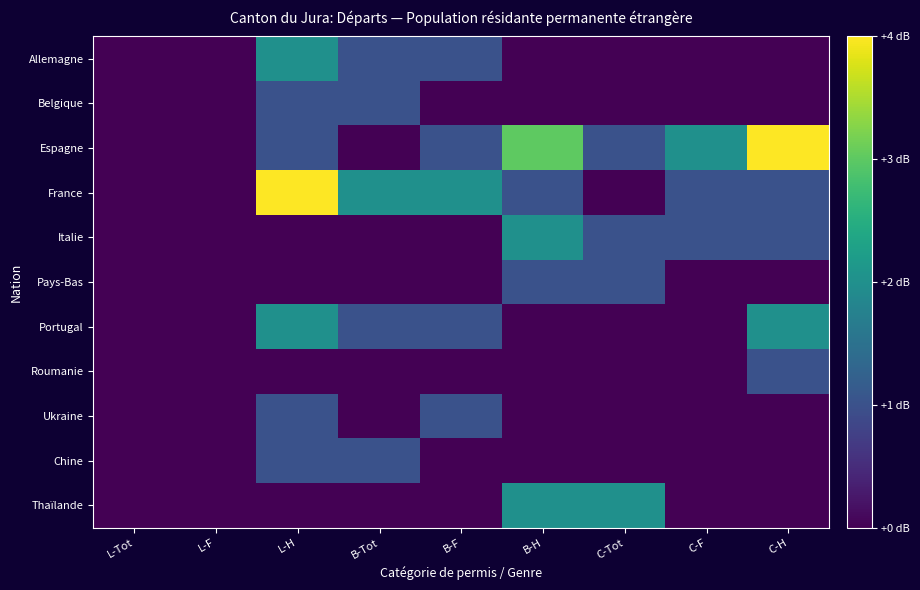

Reading left to right, list all the values displayed in this chart.

Allemagne: L-Tot=0	L-F=0	L-H=2	B-Tot=1	B-F=1	B-H=0	C-Tot=0	C-F=0	C-H=0
Belgique: L-Tot=0	L-F=0	L-H=1	B-Tot=1	B-F=0	B-H=0	C-Tot=0	C-F=0	C-H=0
Espagne: L-Tot=0	L-F=0	L-H=1	B-Tot=0	B-F=1	B-H=3	C-Tot=1	C-F=2	C-H=4
France: L-Tot=0	L-F=0	L-H=4	B-Tot=2	B-F=2	B-H=1	C-Tot=0	C-F=1	C-H=1
Italie: L-Tot=0	L-F=0	L-H=0	B-Tot=0	B-F=0	B-H=2	C-Tot=1	C-F=1	C-H=1
Pays-Bas: L-Tot=0	L-F=0	L-H=0	B-Tot=0	B-F=0	B-H=1	C-Tot=1	C-F=0	C-H=0
Portugal: L-Tot=0	L-F=0	L-H=2	B-Tot=1	B-F=1	B-H=0	C-Tot=0	C-F=0	C-H=2
Roumanie: L-Tot=0	L-F=0	L-H=0	B-Tot=0	B-F=0	B-H=0	C-Tot=0	C-F=0	C-H=1
Ukraine: L-Tot=0	L-F=0	L-H=1	B-Tot=0	B-F=1	B-H=0	C-Tot=0	C-F=0	C-H=0
Chine: L-Tot=0	L-F=0	L-H=1	B-Tot=1	B-F=0	B-H=0	C-Tot=0	C-F=0	C-H=0
Thaïlande: L-Tot=0	L-F=0	L-H=0	B-Tot=0	B-F=0	B-H=2	C-Tot=2	C-F=0	C-H=0